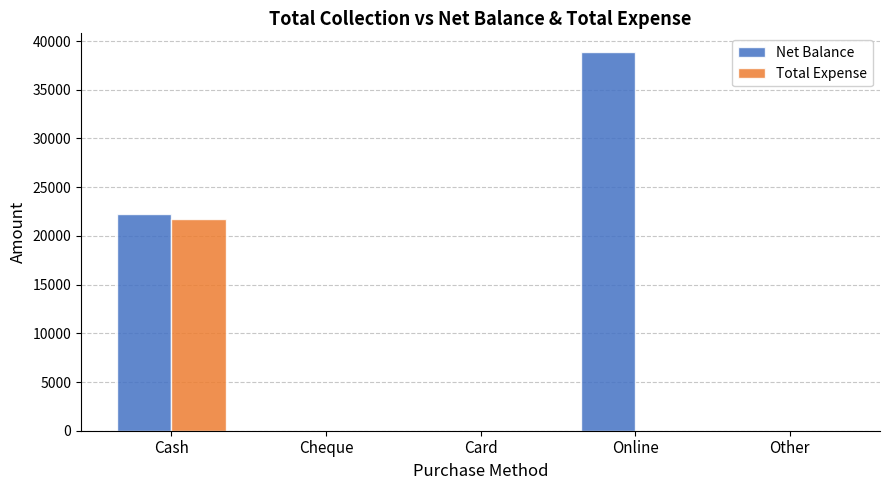

Which category has the highest value in the Total Expense series?

Cash